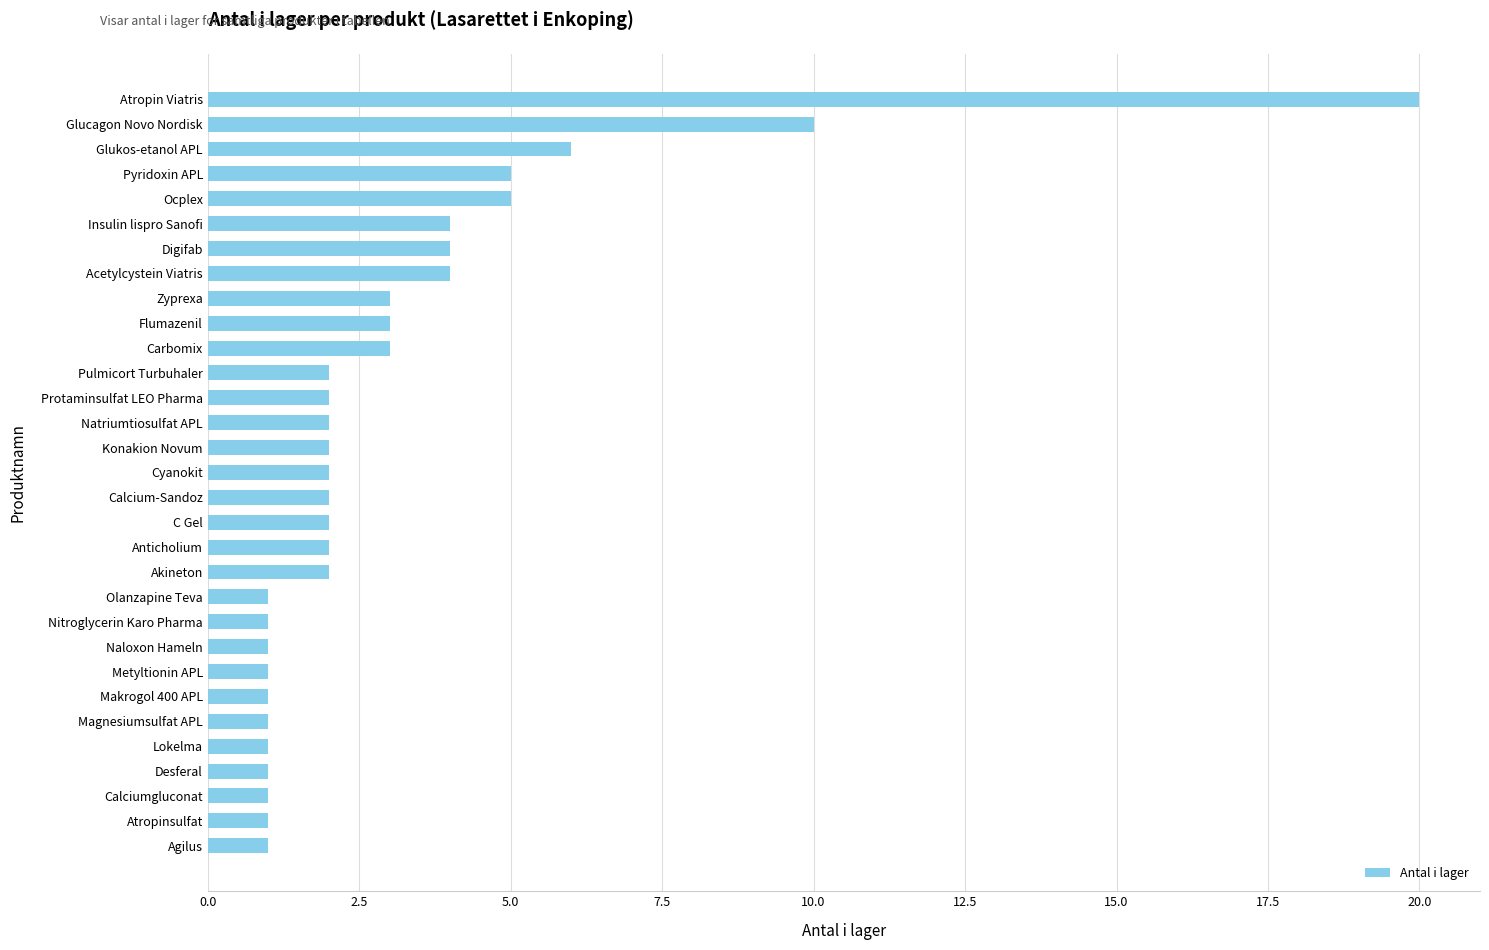

What is the sum of all values?

96